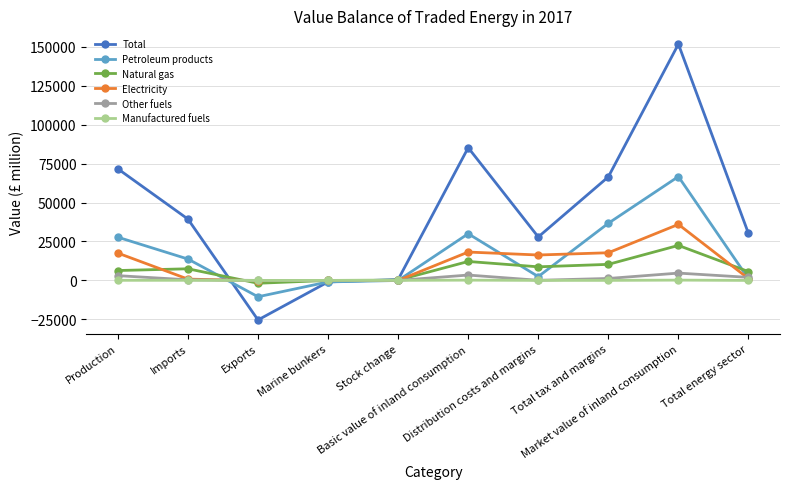

Does the chart display data point markers on the line(s)?

Yes